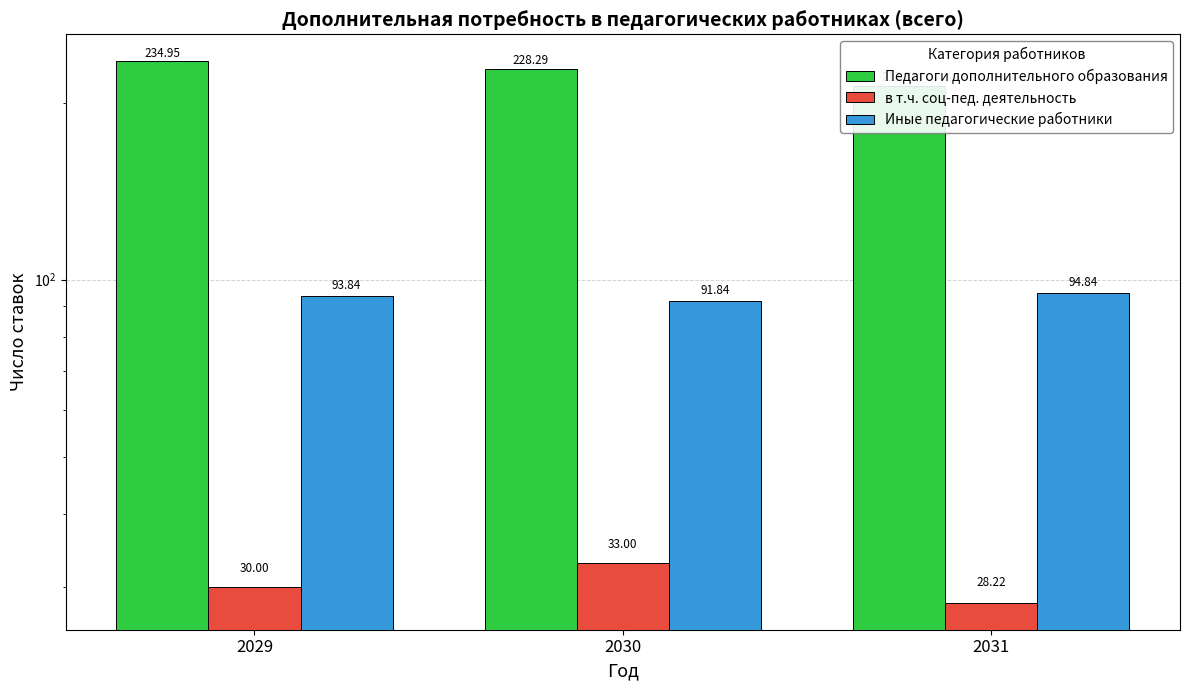

What is the maximum value shown in the chart?

234.9